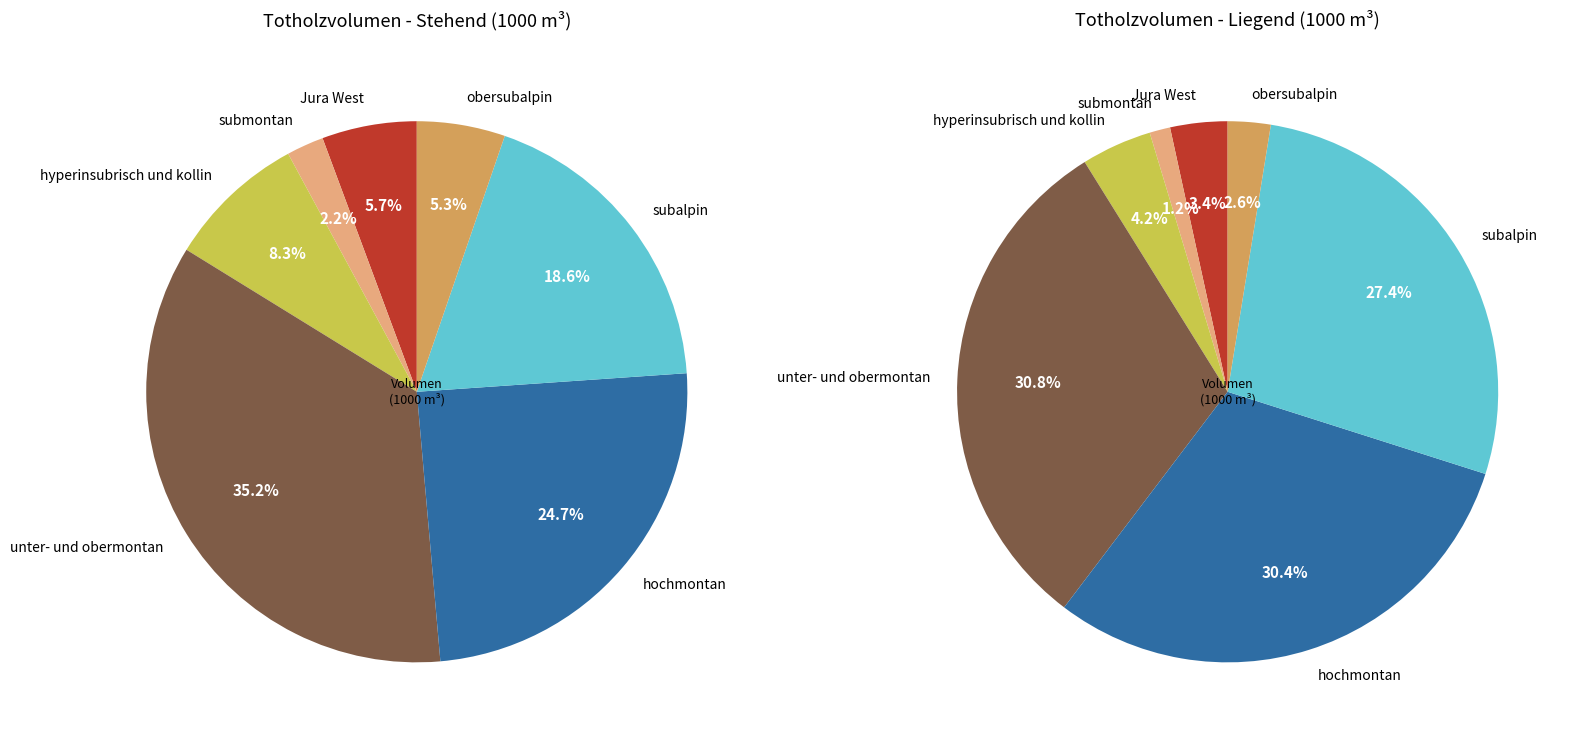

To the nearest percent, what percentage of the pie is submontan?

2%